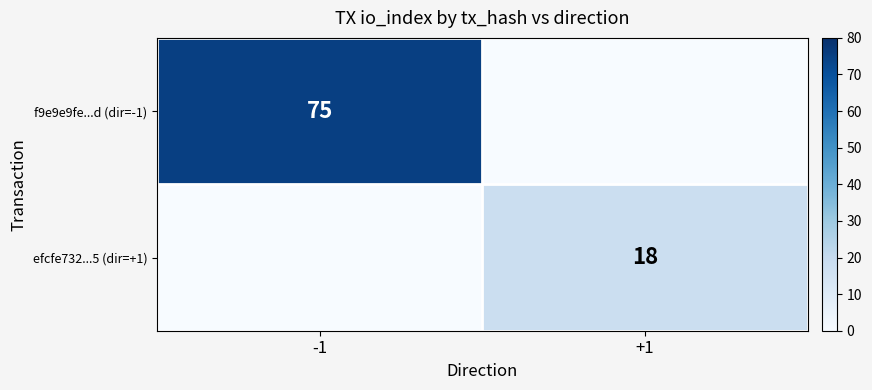

The value of f9e9e9fe...d (dir=-1) at -1 is 75. True or false?

True